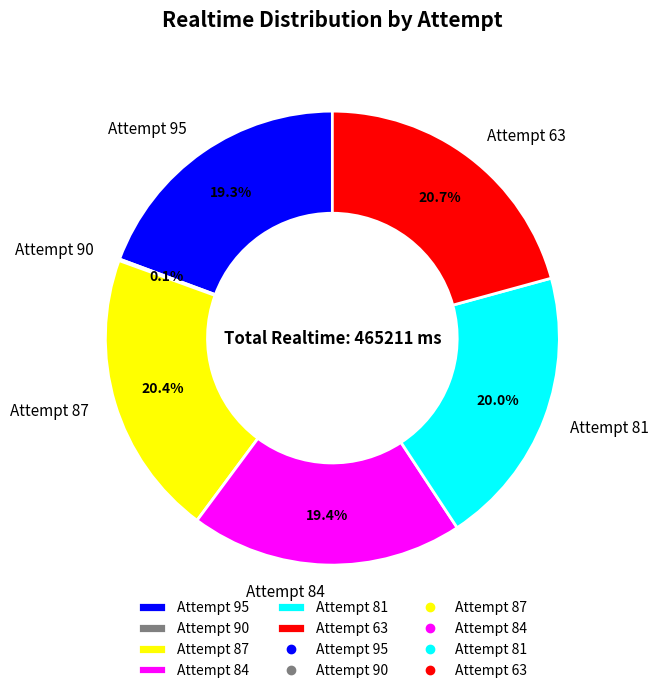

To the nearest percent, what is the difference between the largest and smallest slice percentages?

21%